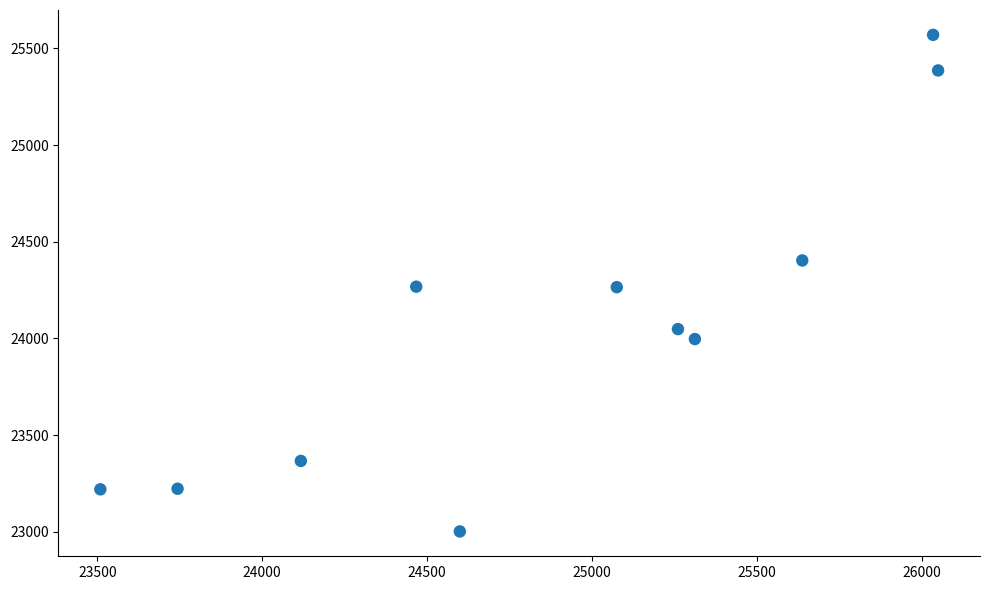

What is the range of Y values (max minus min)?

2569.1